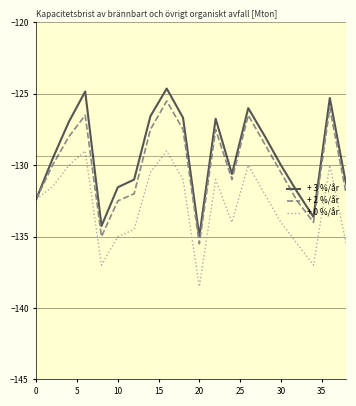

List the series in order of their overall mean, highest first.

+ 3 %/år, + 2 %/år, + 0 %/år